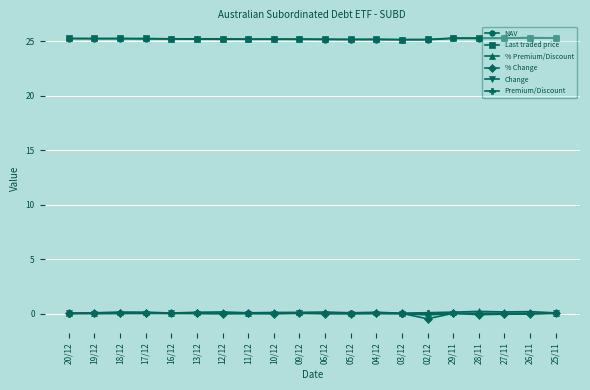

What is the difference between the maximum and second lowest values in the % Change series?

0.2